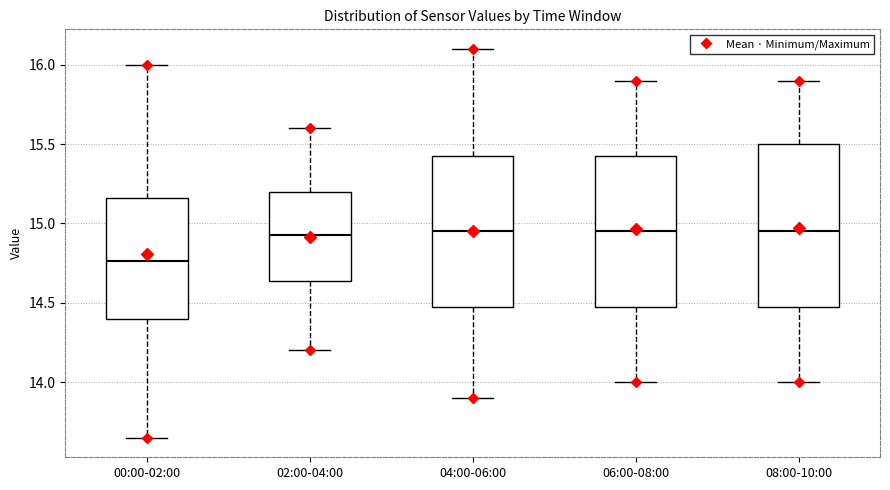

Which box's median line is the lowest?

00:00-02:00